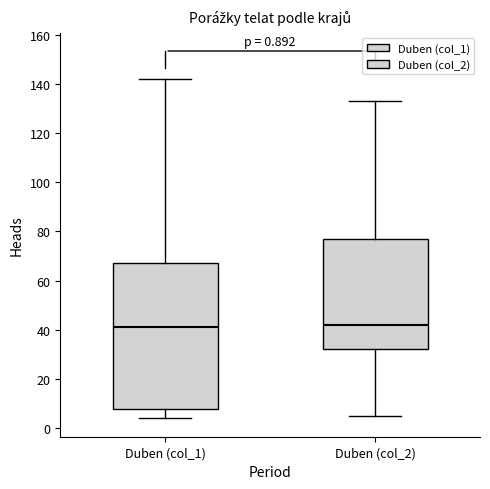

Comparing the boxes themselves (not the whiskers), which one is the tallest?

Duben (col_1)